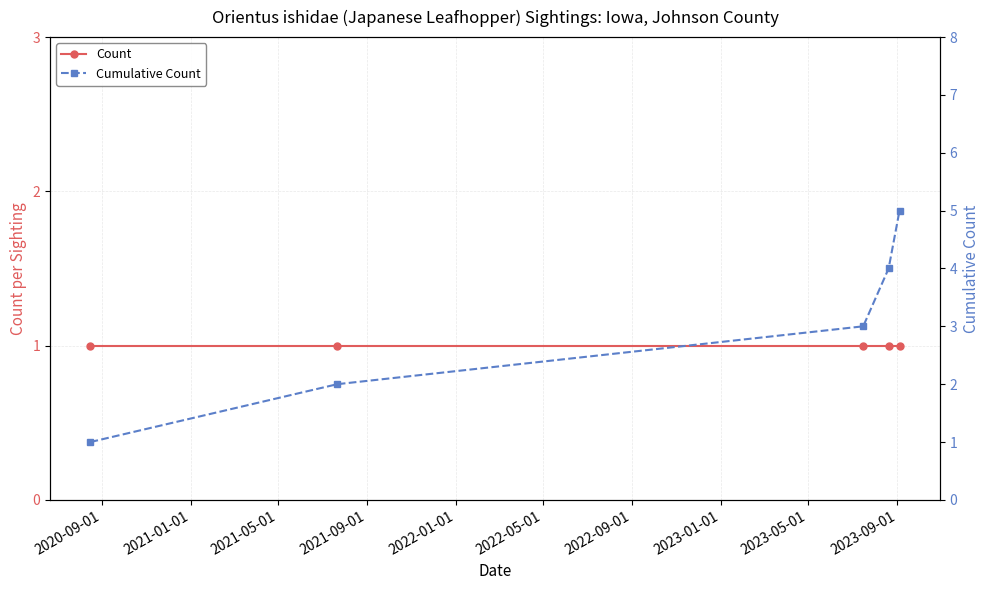

What is the average value of the Count series?

1